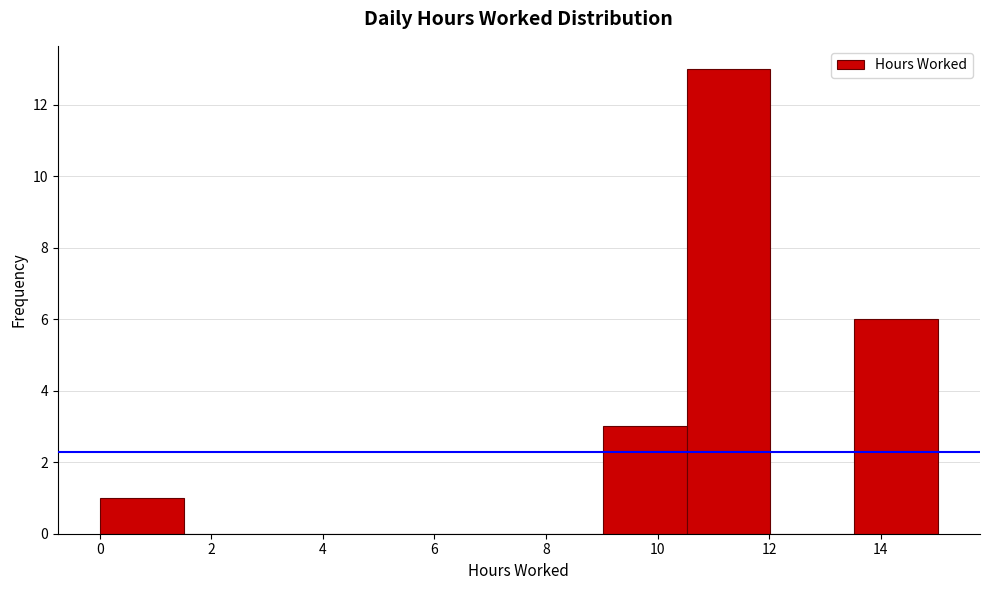

Reading left to right, list every bar in this chart as the range it spans on the x-axis followed by its height. Neither the bar edges nor the heights are printed on the chart, so give them approximately, as read against the axes.

0.0 to 1.6: 1
1.6 to 3.0: 0
3.0 to 4.6: 0
4.6 to 6.0: 0
6.0 to 7.6: 0
7.6 to 9.0: 0
9.0 to 10.6: 3
10.6 to 12.0: 13
12.0 to 13.6: 0
13.6 to 15.0: 6